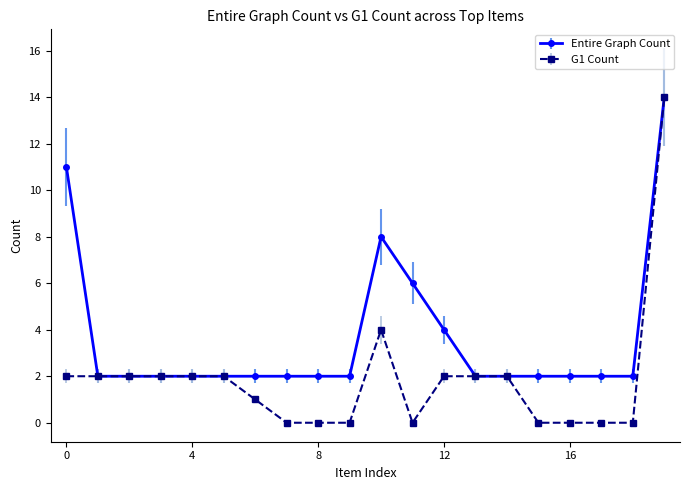

What is the value of the Entire Graph Count point at the 13th from the left?

4